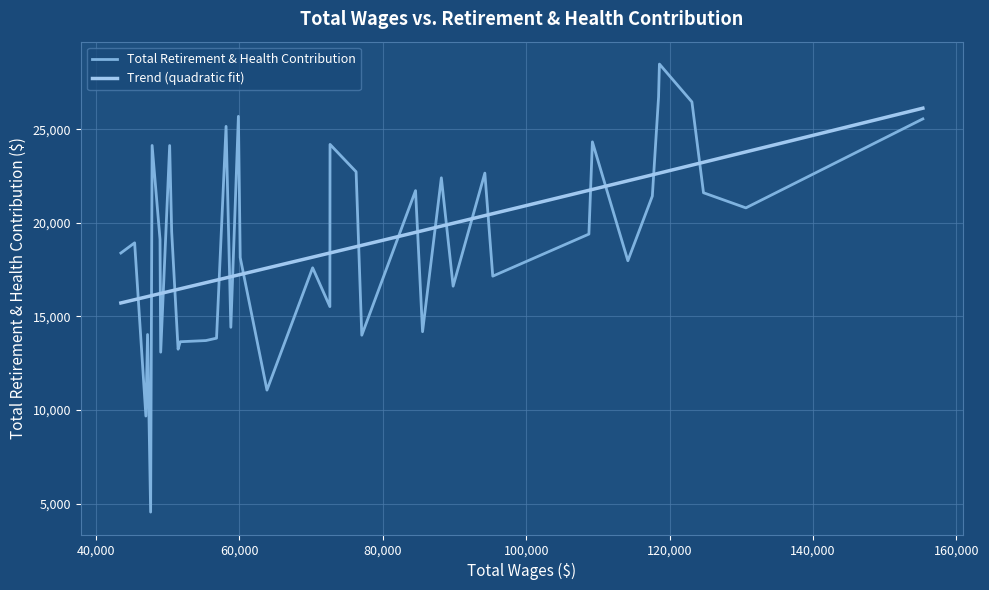

Is it true that the value at 0 is 9814?

False